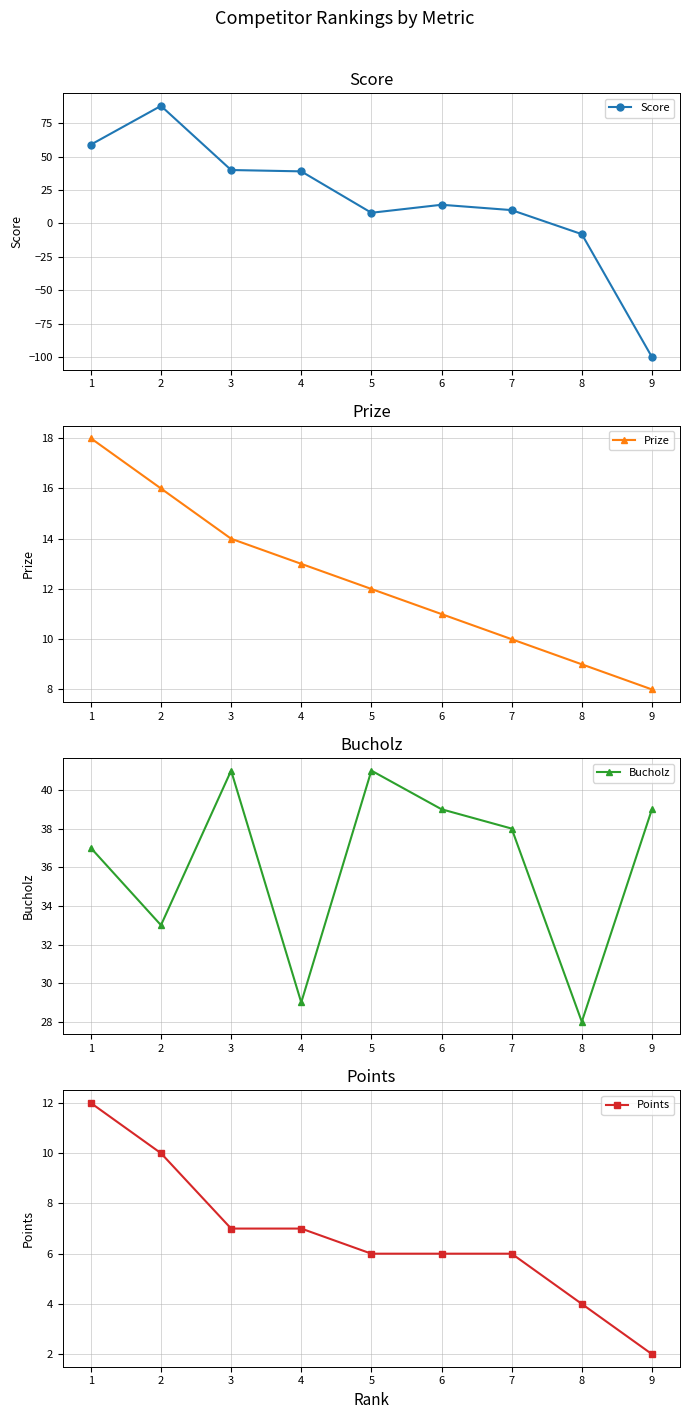

What is the maximum value for Score?

88